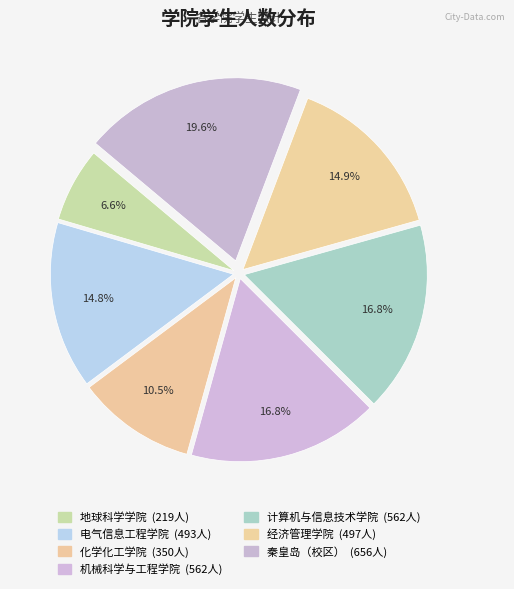

How many segments does this pie chart have?

7